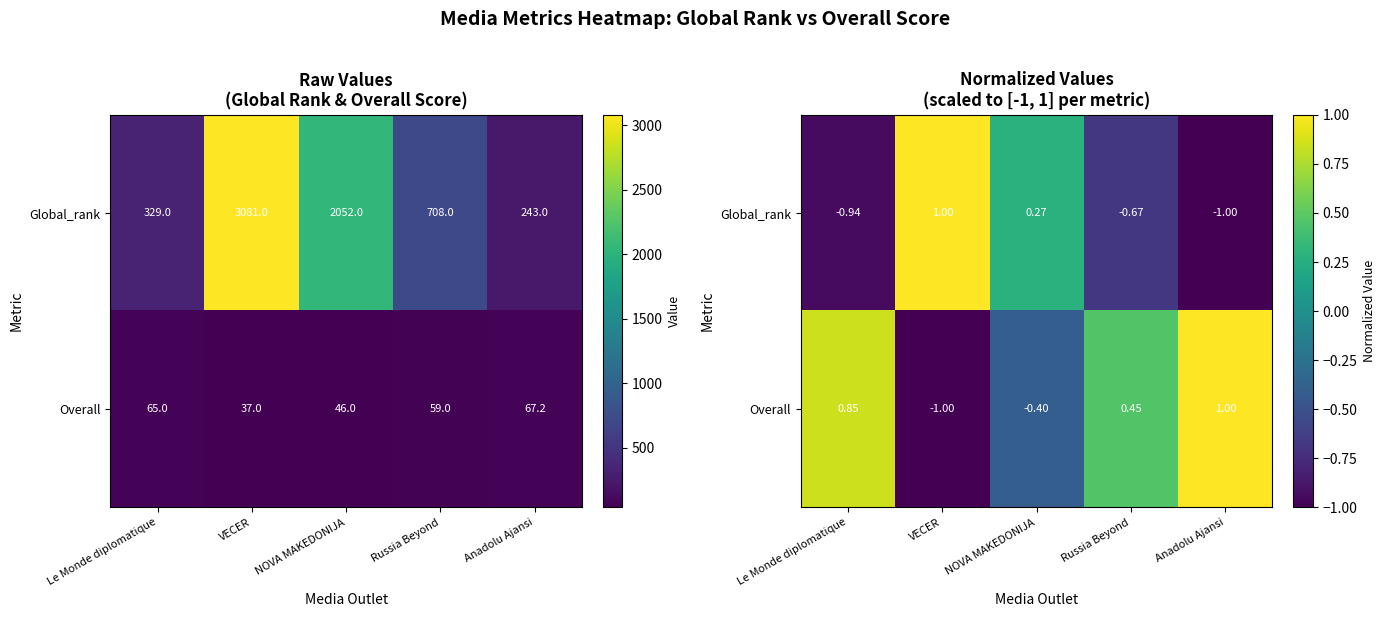

What is the difference between the second highest and minimum values in the Global_rank series?

1.3